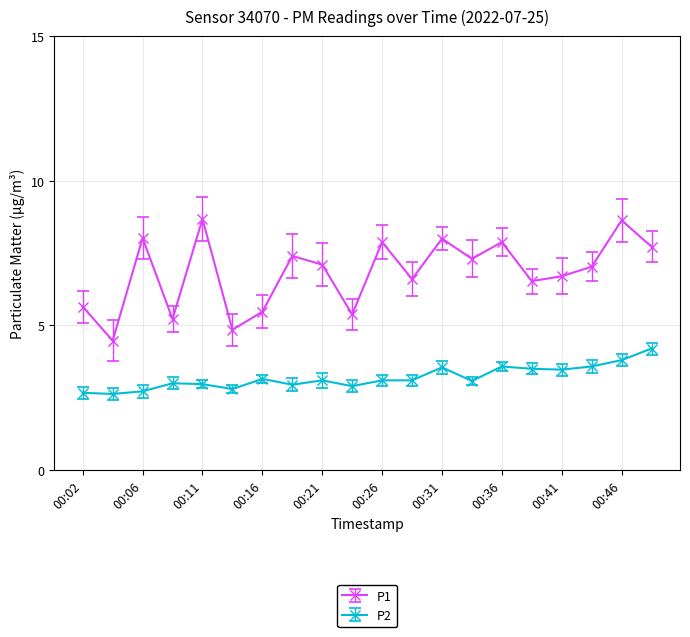

What is the maximum value shown in the chart?

8.7